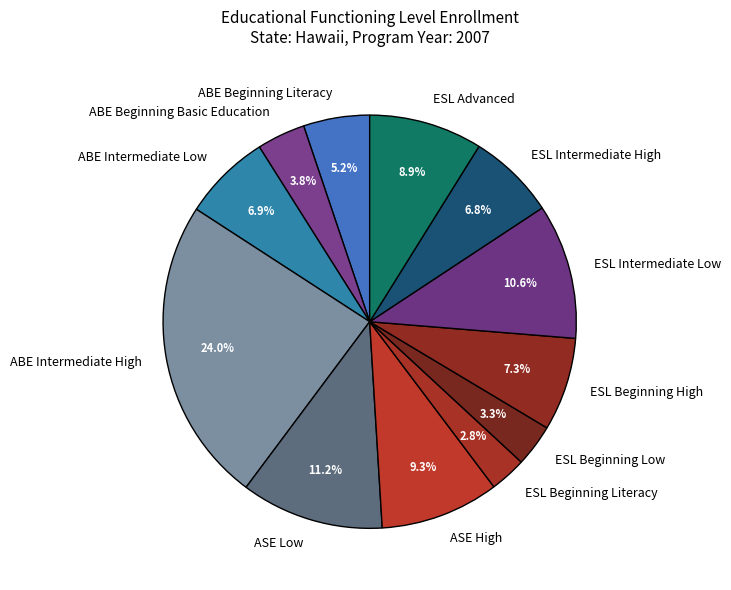

Count the number of slices in the pie.

12